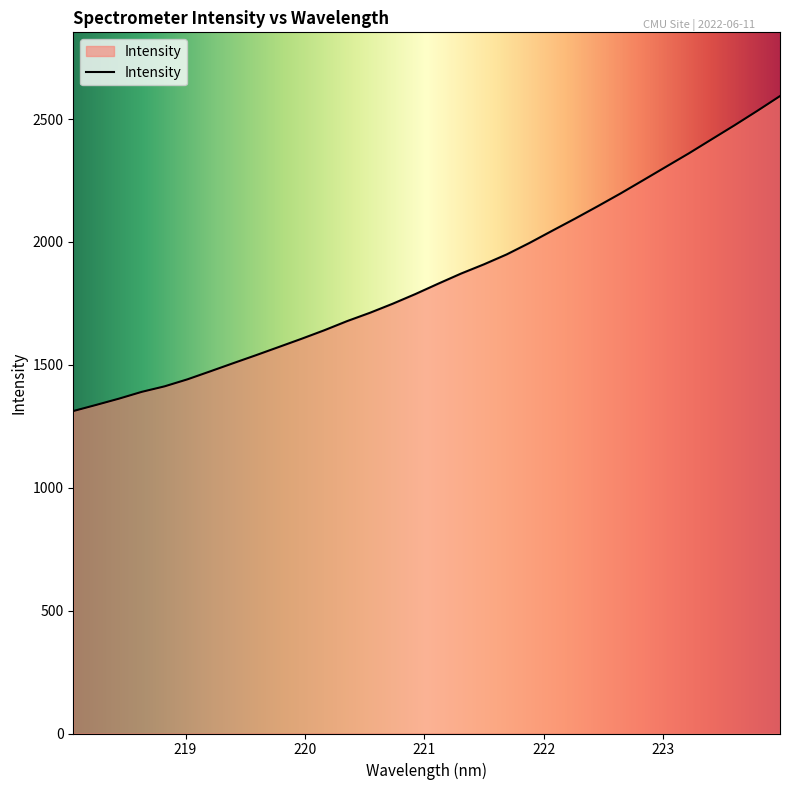

What is the smallest value displayed?

1311.9